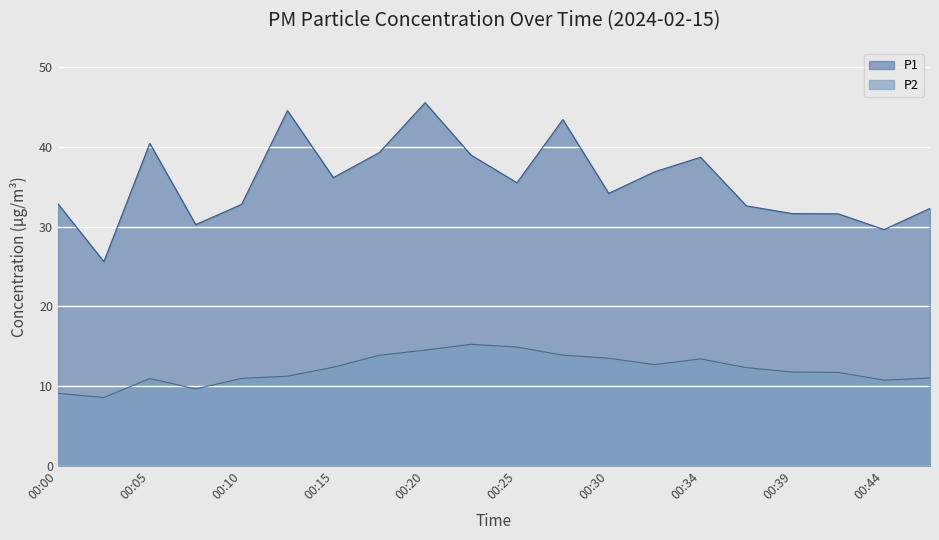

Read the P1 value at 00:20.

45.5